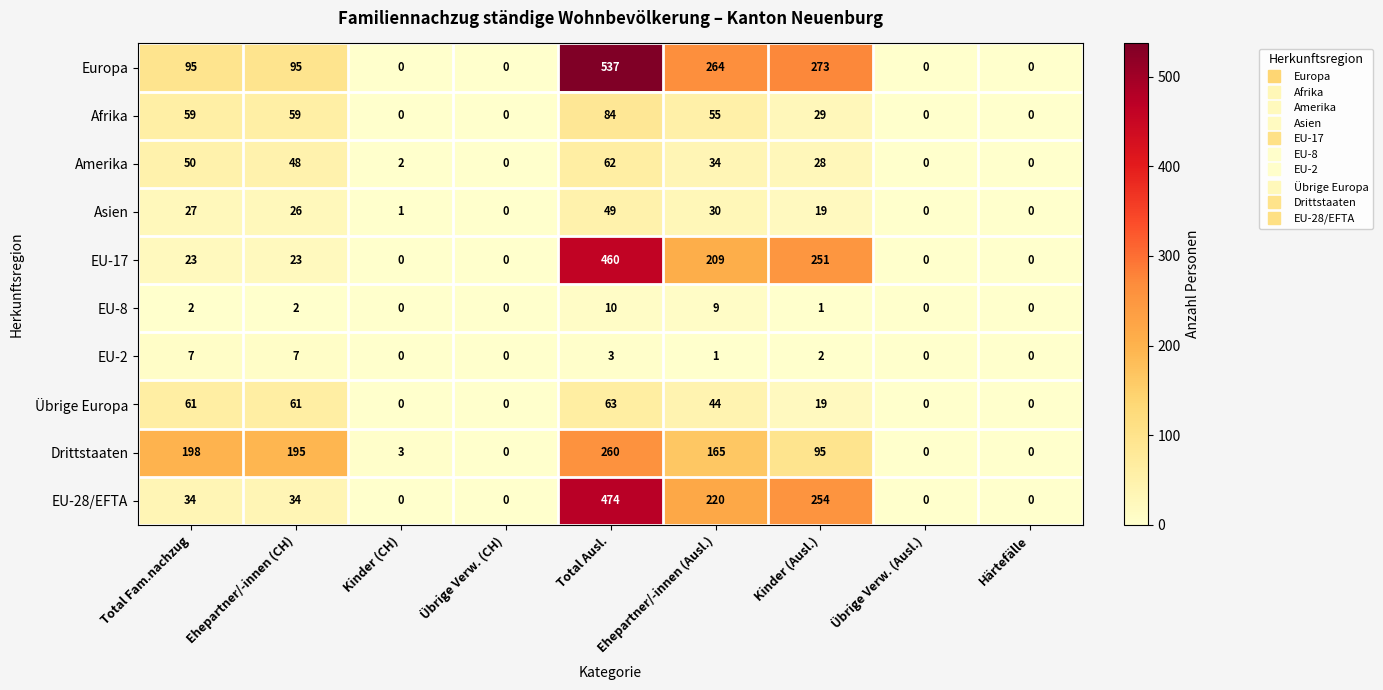

Is it true that Drittstaaten equals 198 at Total Fam.nachzug?

True